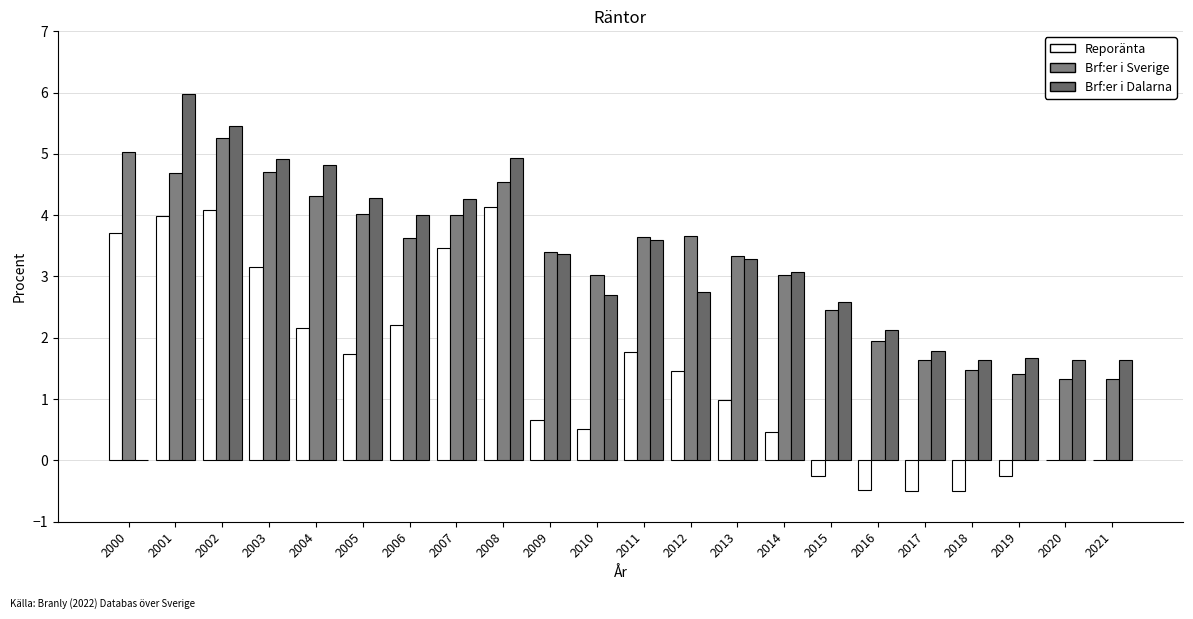

Are the bars horizontal?

No